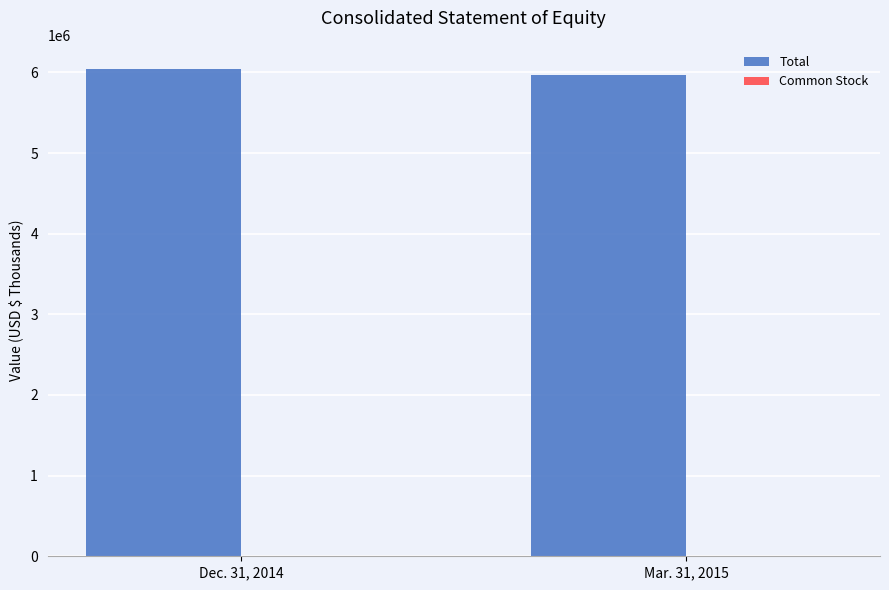

Which series has the largest total across all categories?

Total